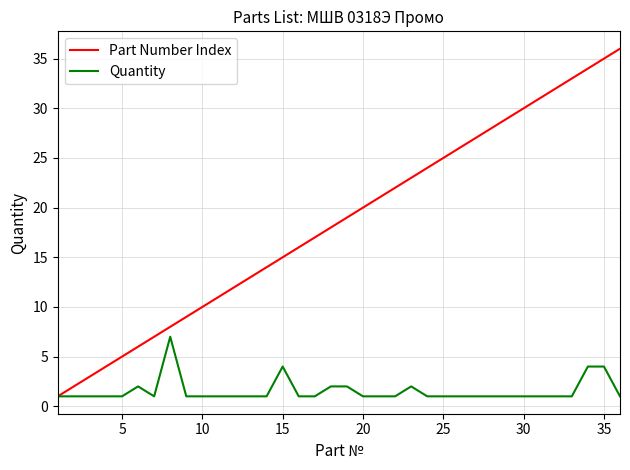

What is the maximum value for Quantity?

7